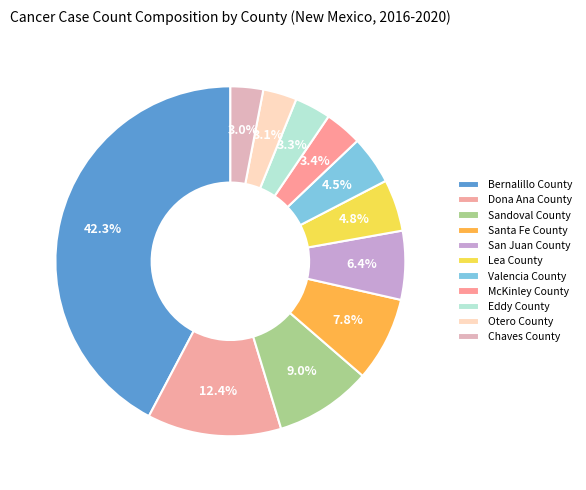

Is it true that Eddy County is 3% of the pie?

True